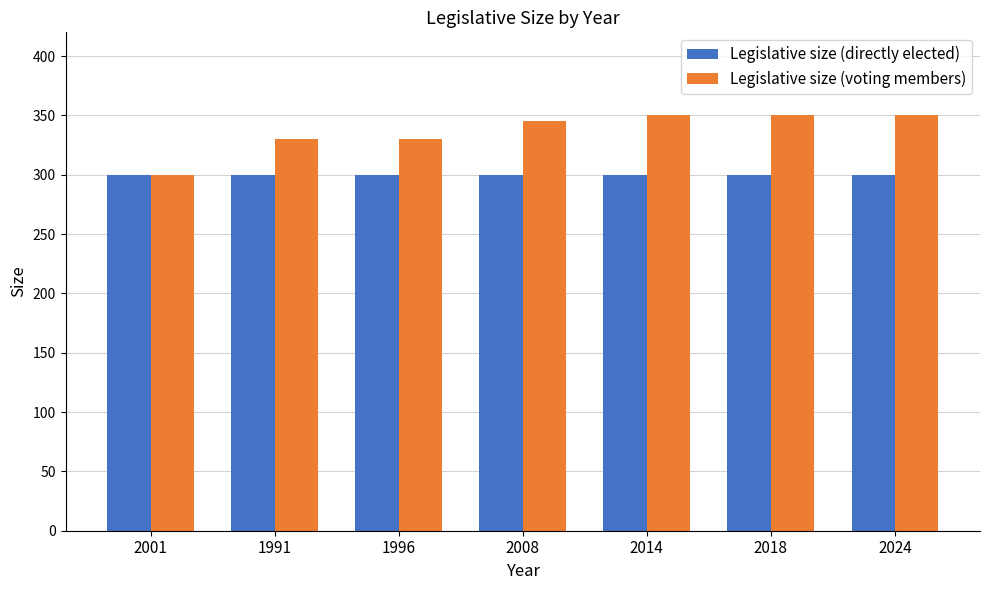

Are the bars grouped side by side (vs. stacked)?

Yes